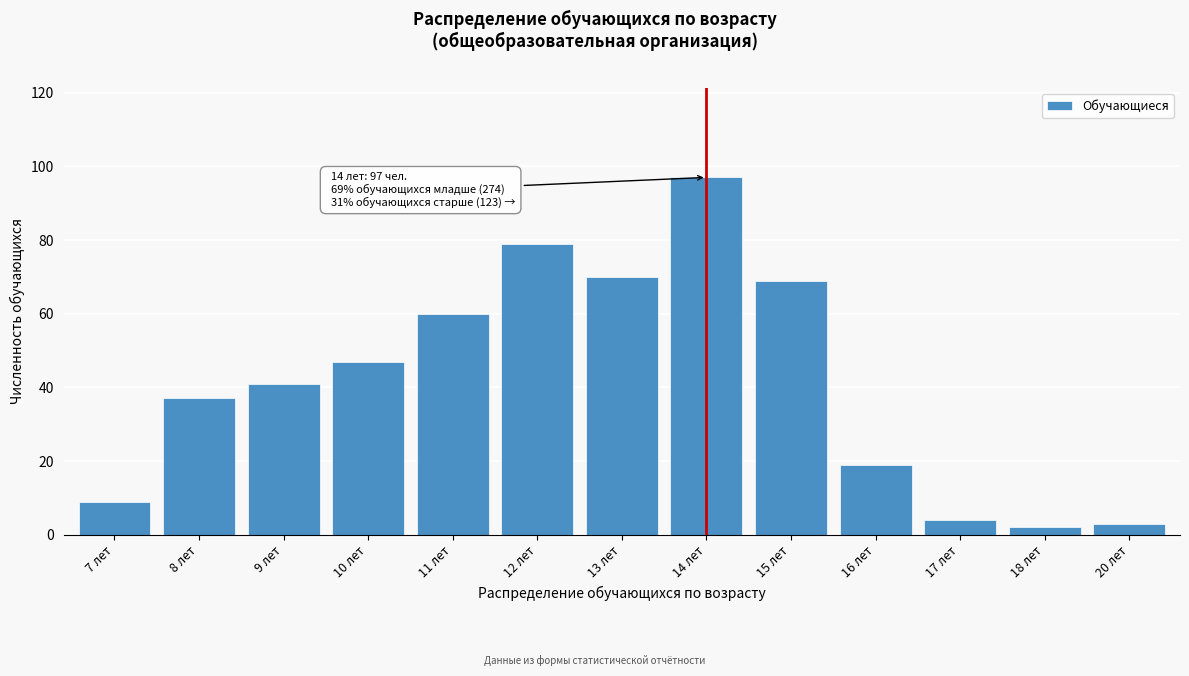

Reading left to right, extract all data points from this chart.

7 лет=9	8 лет=37	9 лет=41	10 лет=47	11 лет=60	12 лет=79	13 лет=70	14 лет=97	15 лет=69	16 лет=19	17 лет=4	18 лет=2	20 лет=3